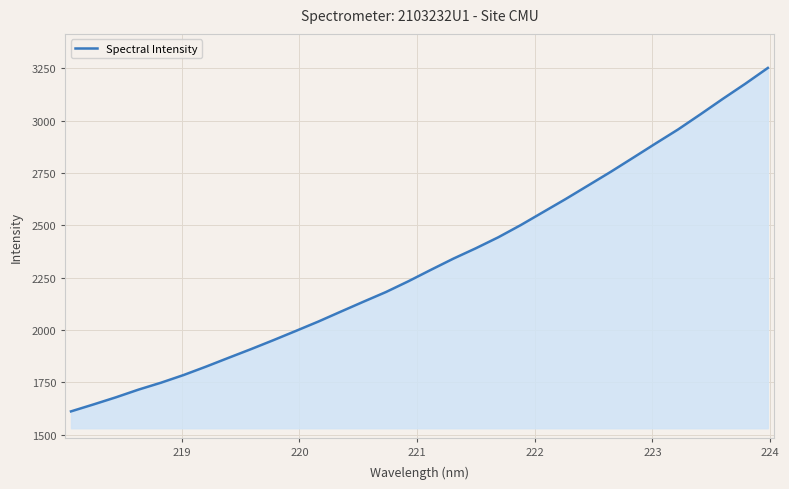

What is the greatest value displayed?

3251.1